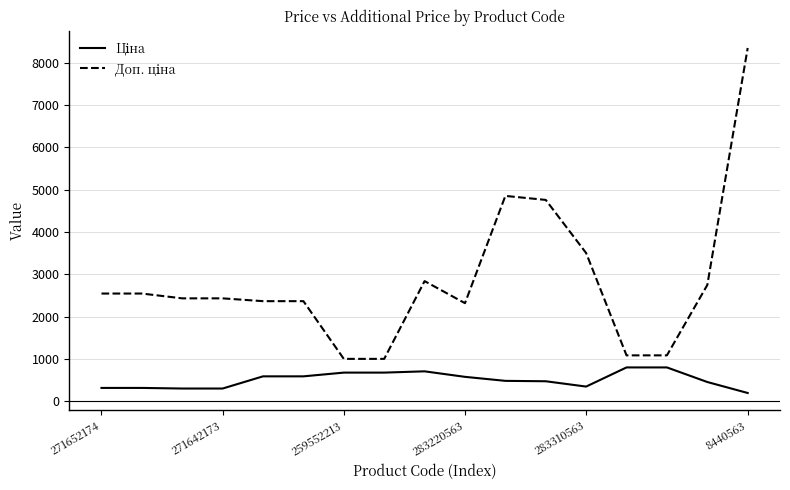

List the series in order of their overall mean, lowest first.

Ціна, Доп. ціна